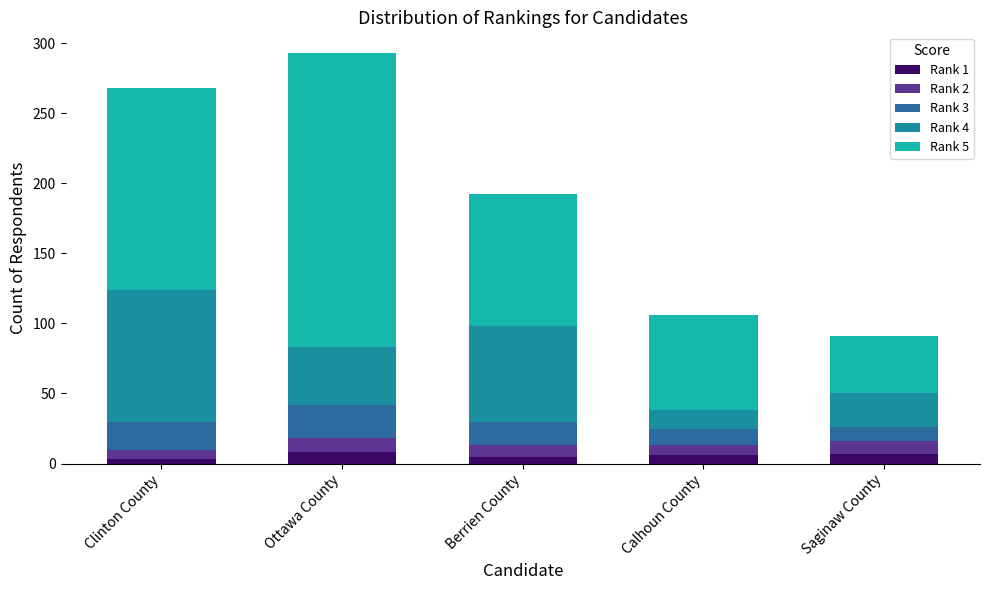

What is the difference between the maximum and minimum values in the Rank 1 series?

5